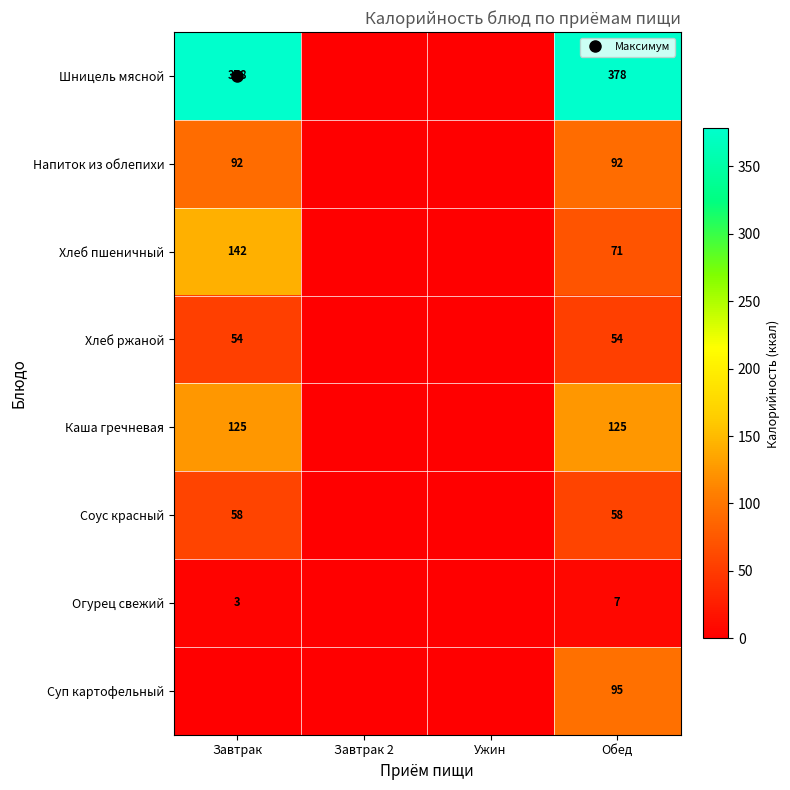

Which series has the largest total across all categories?

Шницель мясной